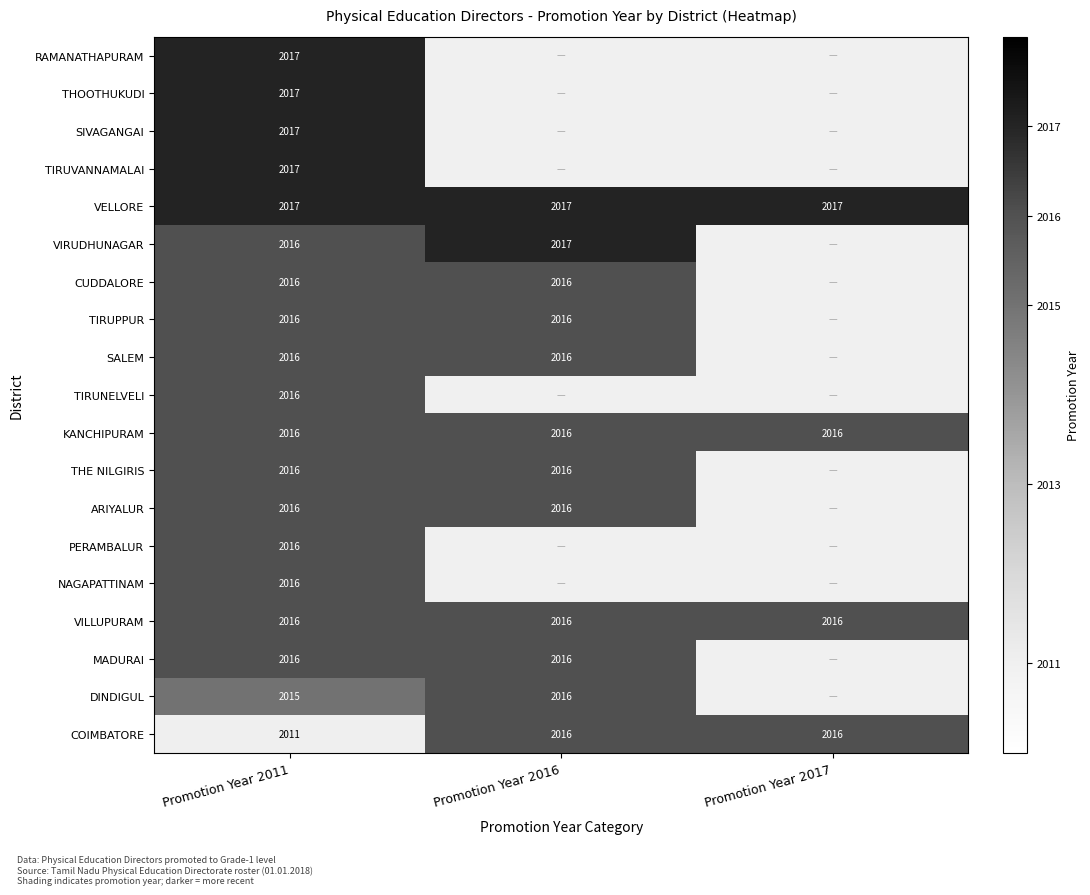

The value of THOOTHUKUDI at Promotion Year 2011 is 2716. True or false?

False